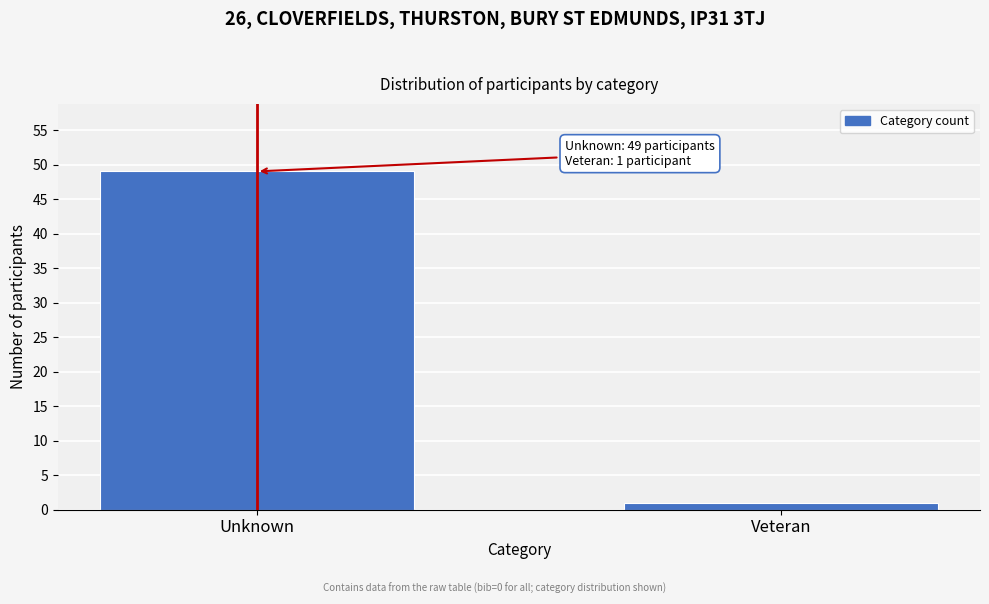

Reading left to right, extract all data points from this chart.

Unknown=49	Veteran=1